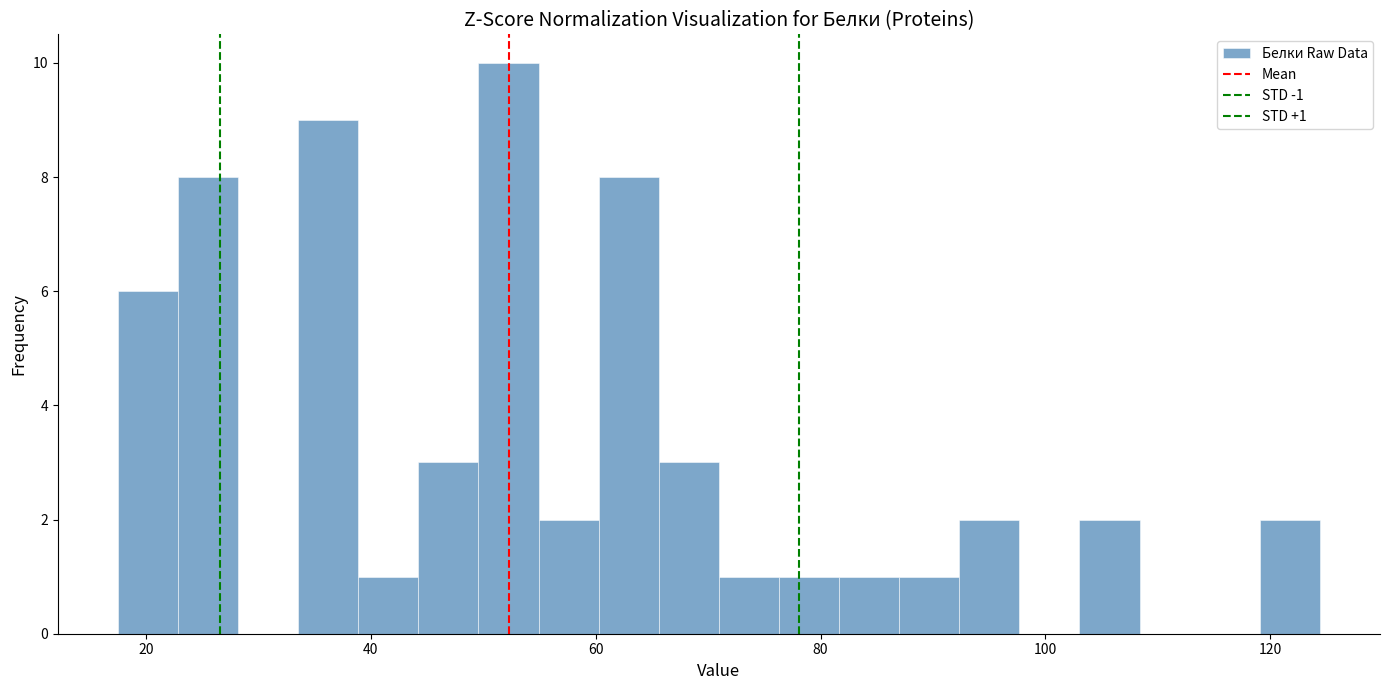

Read against the x-axis, roughly where is the centre of the tallest bar?

52